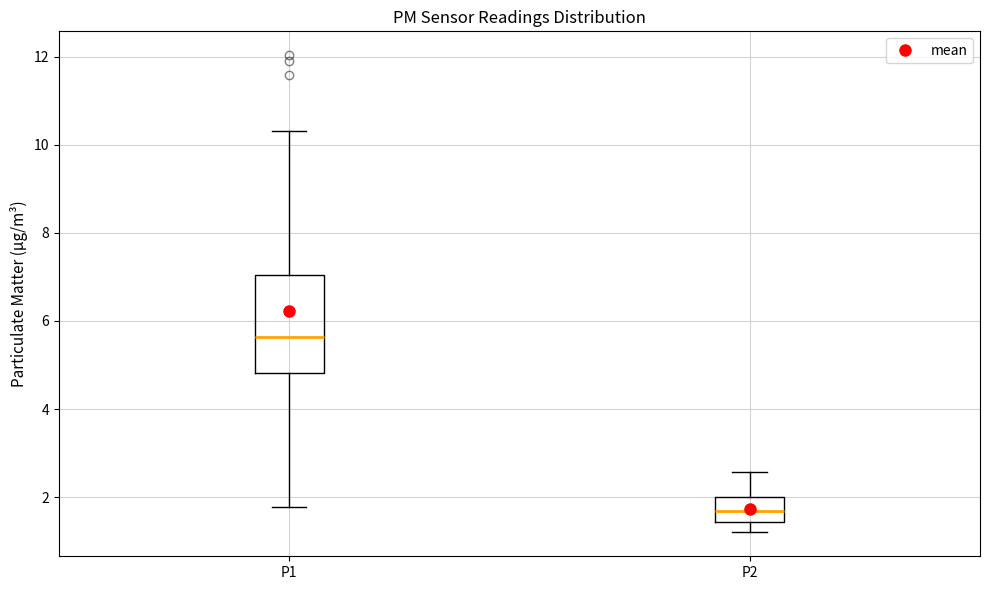

Reading left to right, transcribe this box plot: for each box, give where its median line is, the range the box spans, and where its two whiskers end, as read against the y-axis. The values are not printed on the chart, so give them approximately, as read against the axis.

P1: median 5.6, box 4.8 to 7.0, whiskers 1.8 to 10.4
P2: median 1.6, box 1.4 to 2.0, whiskers 1.2 to 2.6